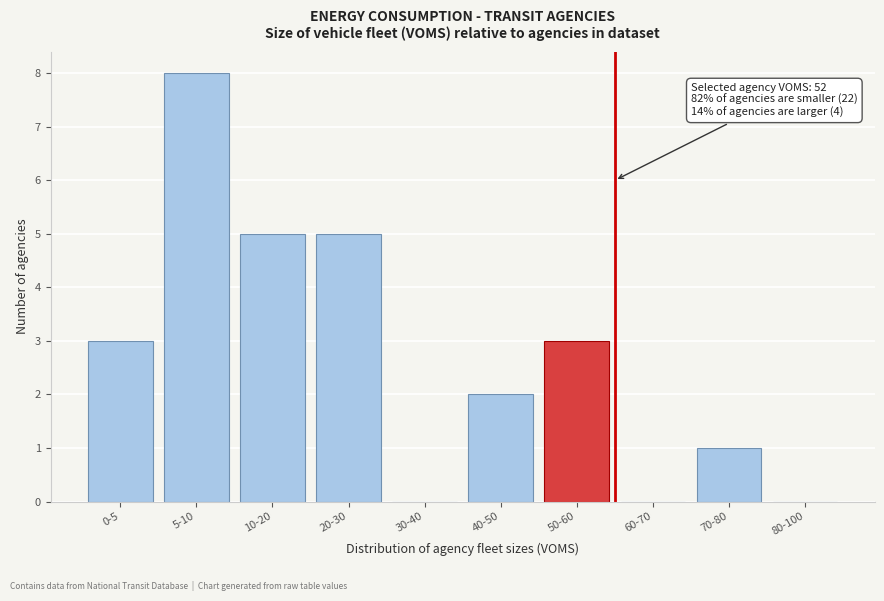

Reading right to left, list all the values displayed in this chart.

80-100=0	70-80=1	60-70=0	50-60=3	40-50=2	30-40=0	20-30=5	10-20=5	5-10=8	0-5=3